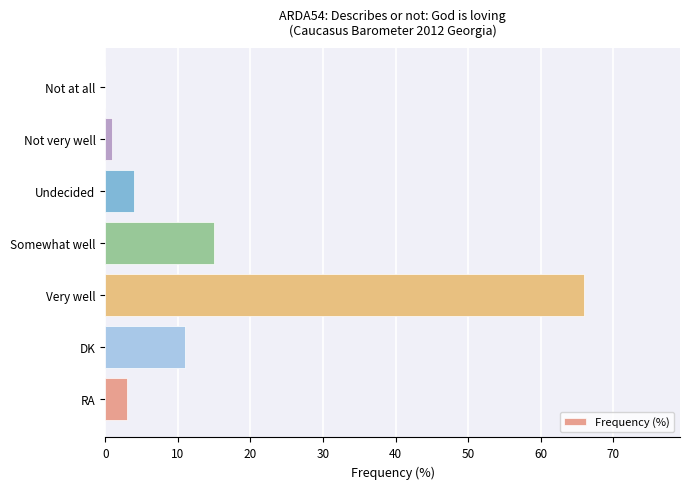

Are the bars horizontal?

Yes